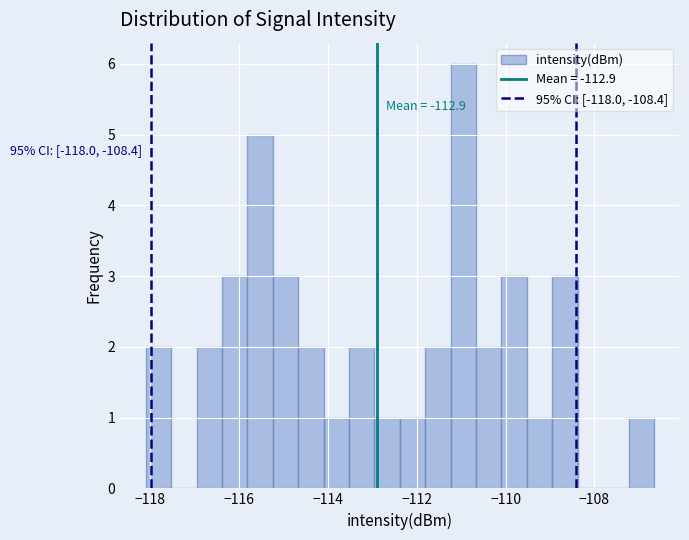

Around what value on the x-axis is the tallest bar? Give the approximate position of its centre, as read against the axis.

-111.0